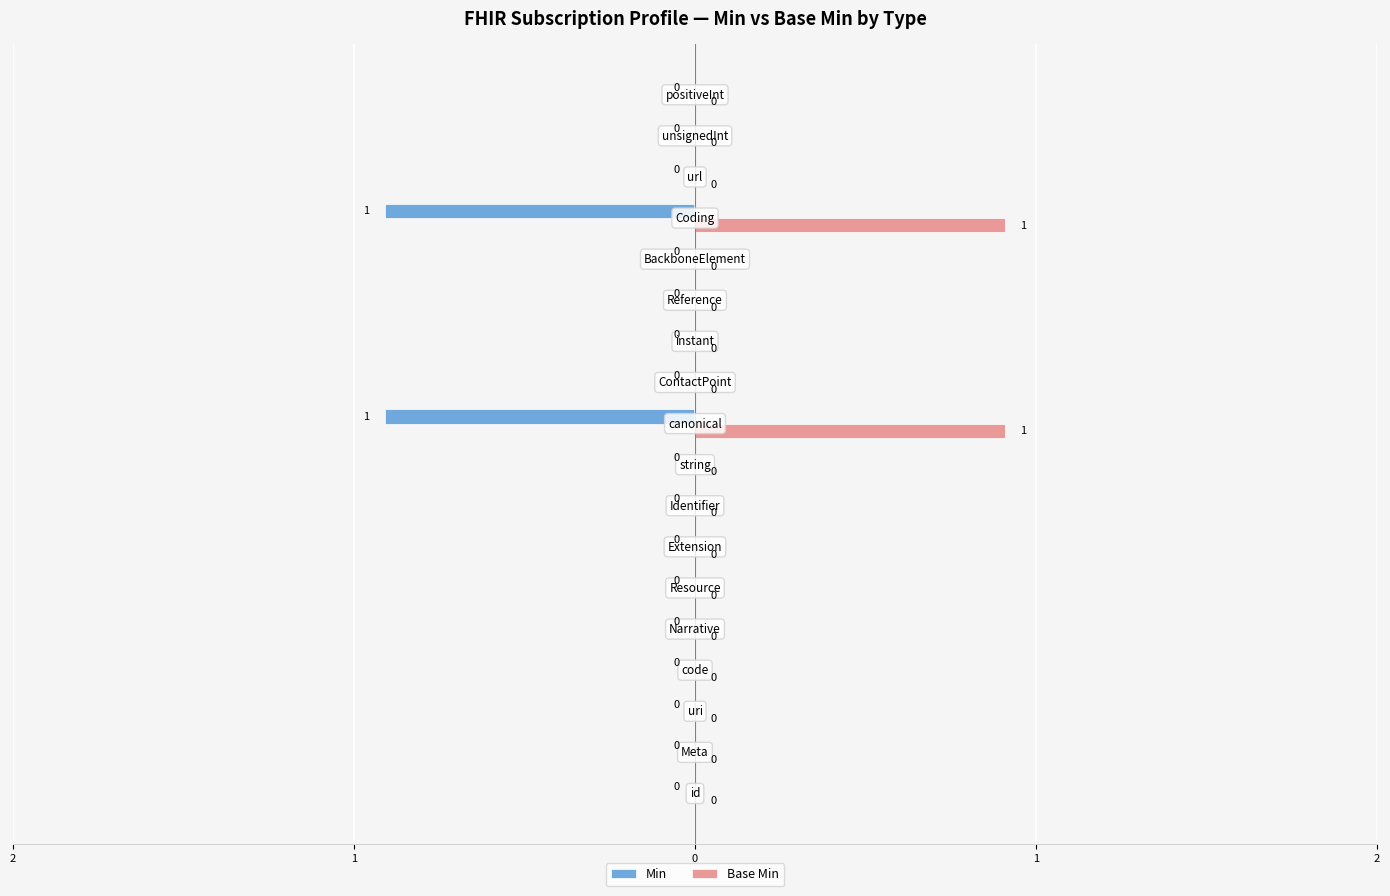

What are all the series names shown in the legend?

Min, Base Min